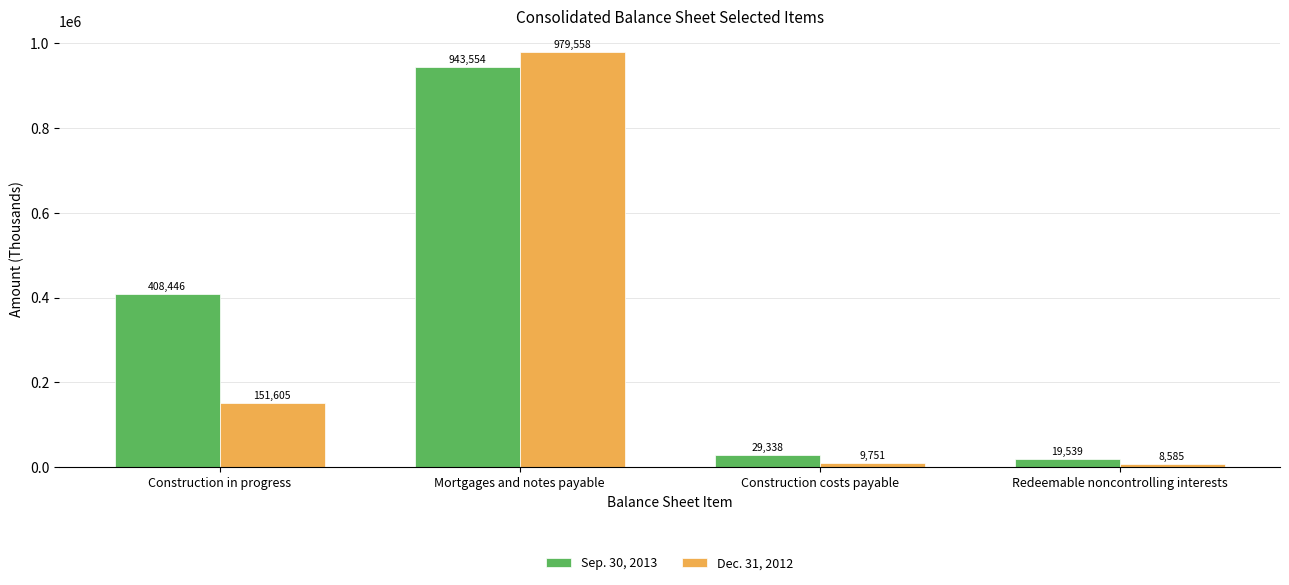

Reading left to right, what are all the values shown in this chart?

Sep. 30, 2013: Construction in progress=408446	Mortgages and notes payable=943554	Construction costs payable=29338	Redeemable noncontrolling interests=19539
Dec. 31, 2012: Construction in progress=151605	Mortgages and notes payable=979558	Construction costs payable=9751	Redeemable noncontrolling interests=8585